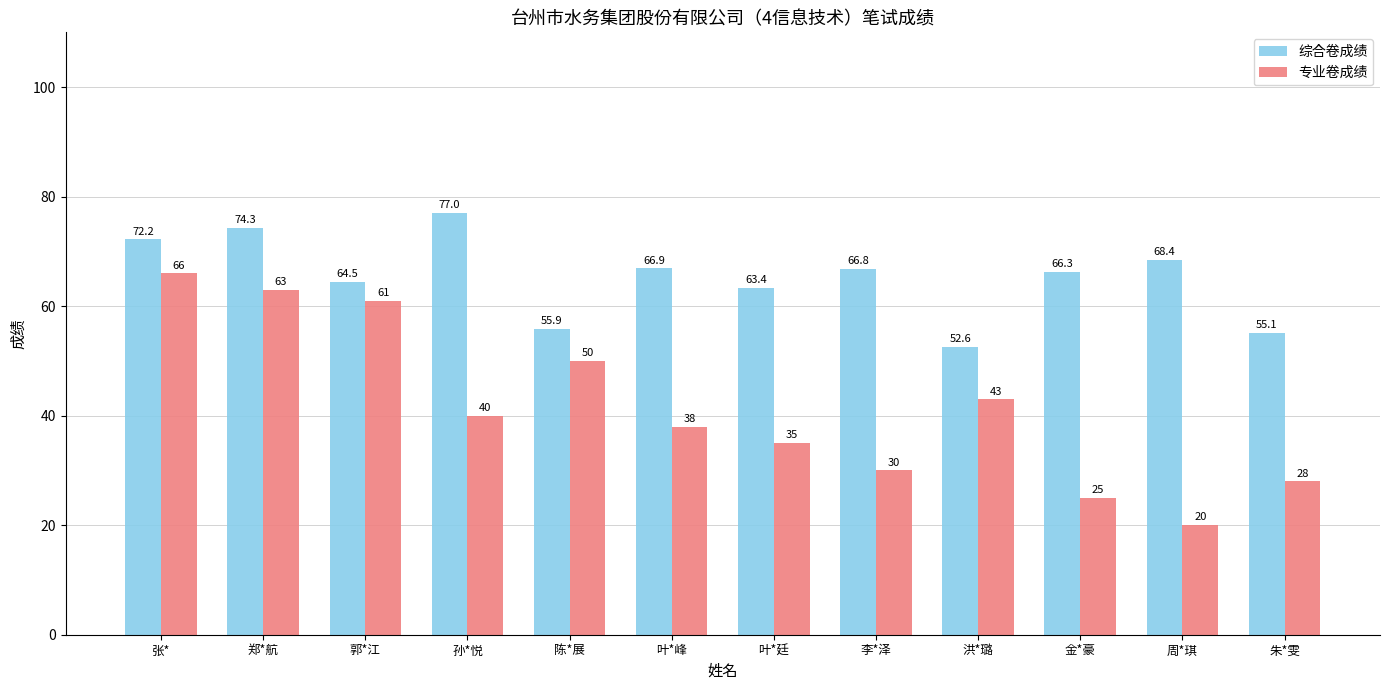

Which category has the lowest value across all series?

周*琪